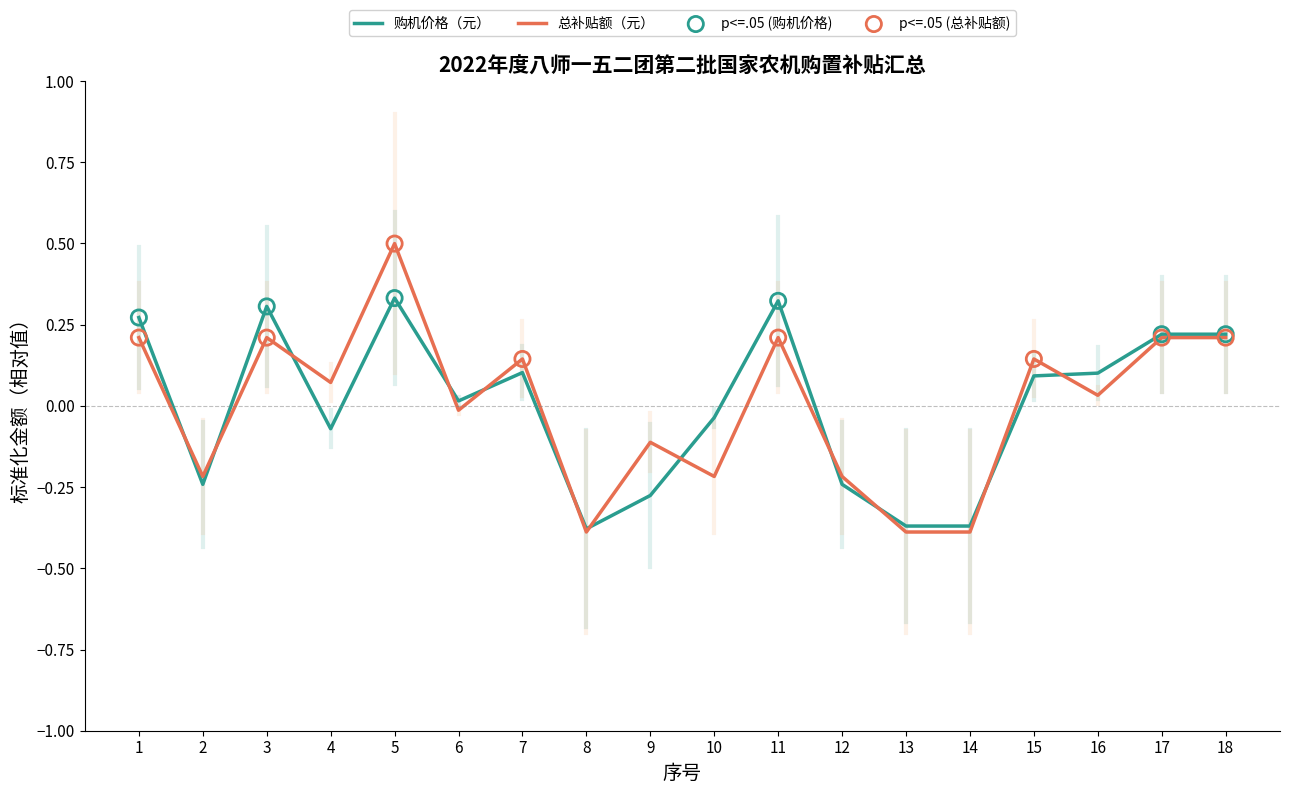

Is the value of 总补贴额（元） at 9 greater than the value of 购机价格（元） at 2?

Yes